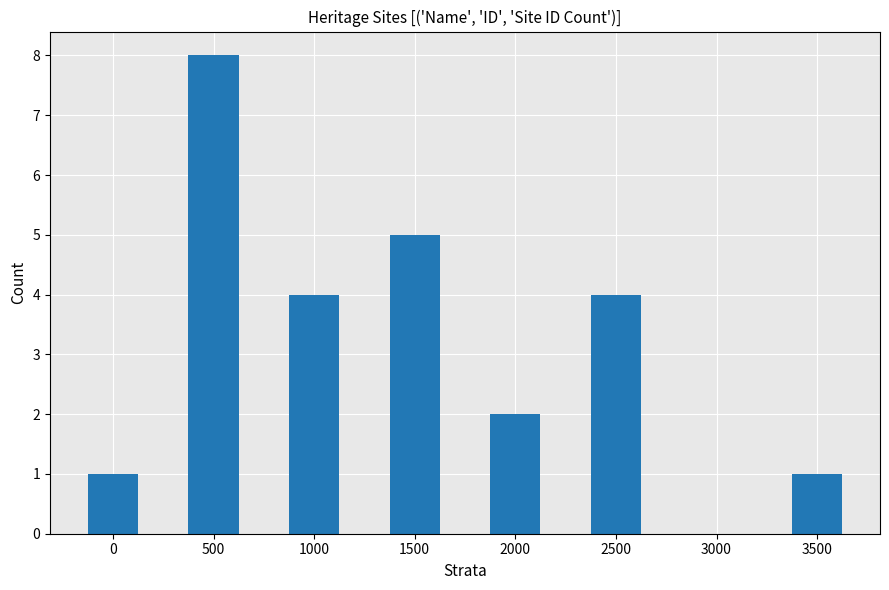

Are the bars horizontal?

No